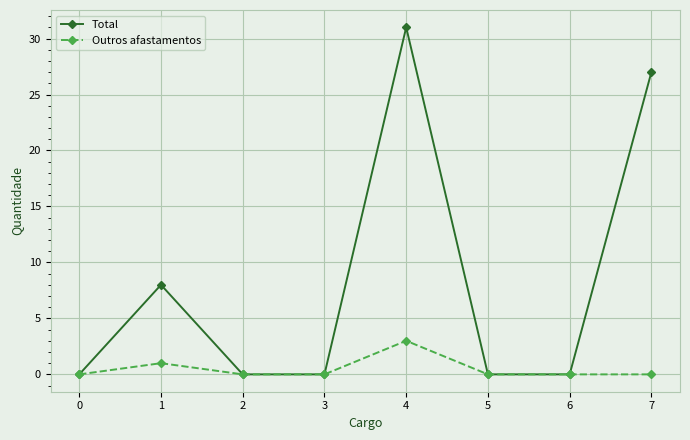

The value of Outros afastamentos at 4 is 5. True or false?

False